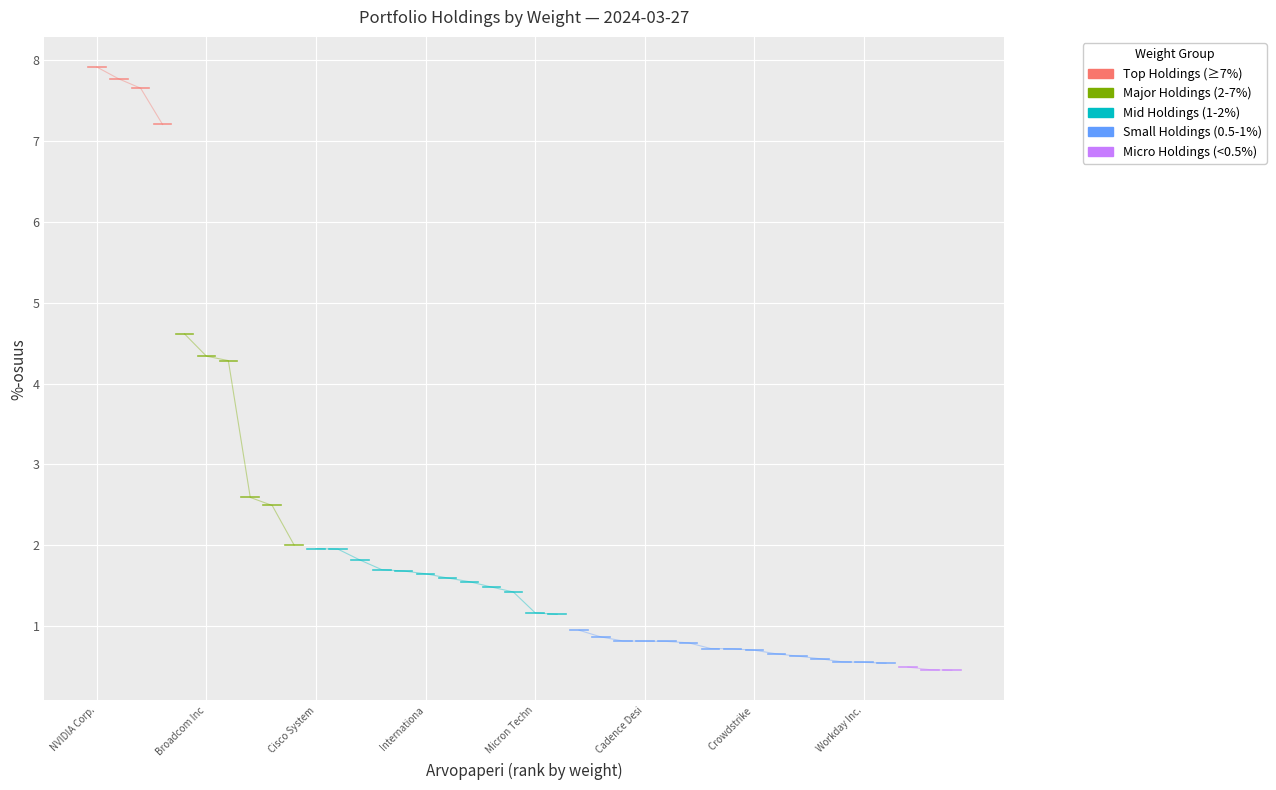

Is it true that Mid Holdings (1-2%) equals 1.3 at NVIDIA Corp.?

False